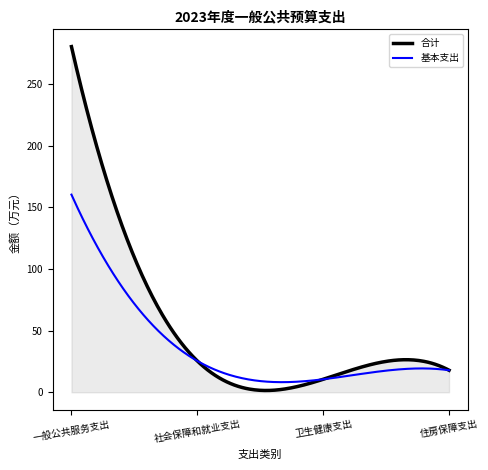

What is the label of the 2nd point from the left?

社会保障和就业支出